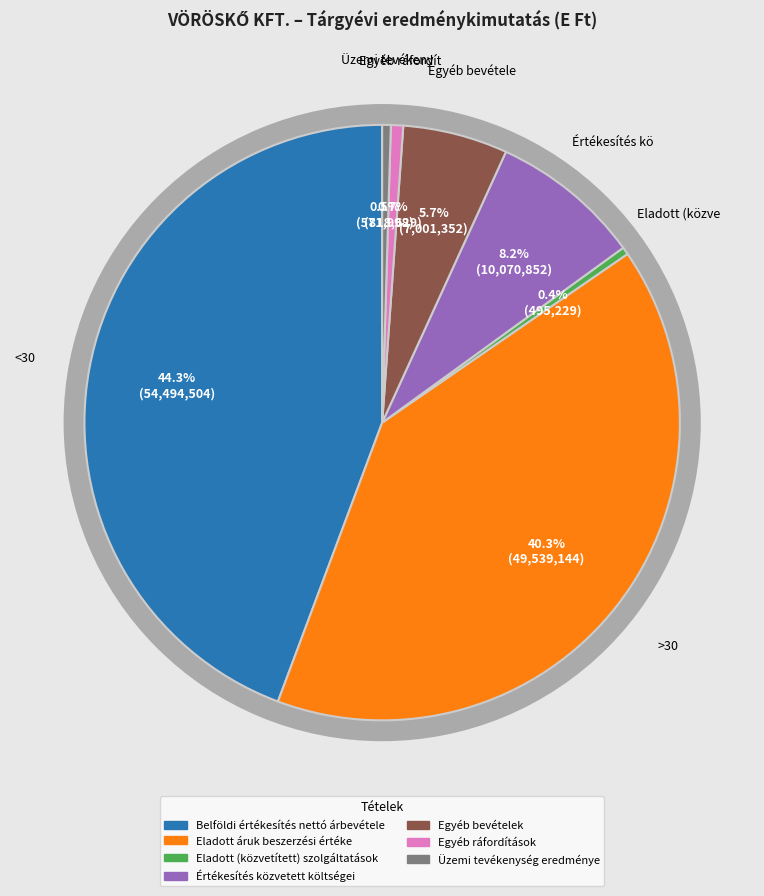

Do Belföldi értékesítés nettó árbevétele and Egyéb ráfordítások together represent more than half of the pie?

No